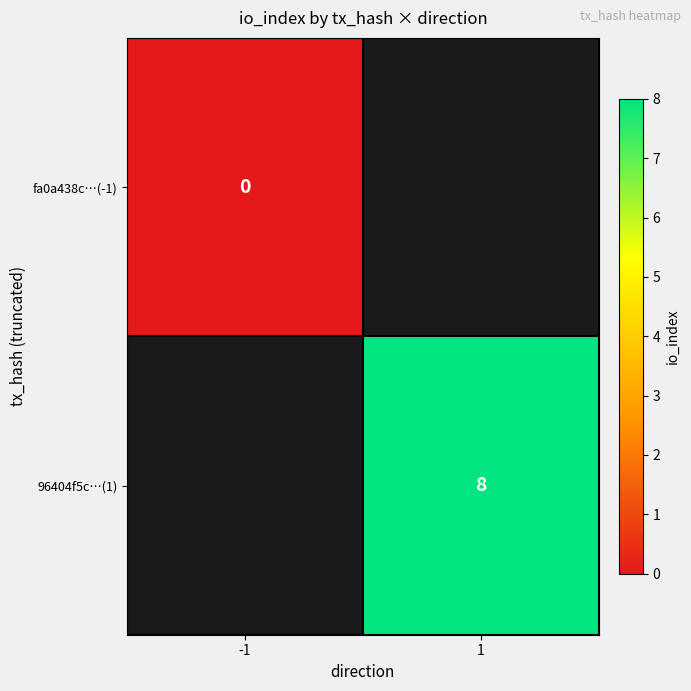

True or false: 96404f5c…(1) has a value of 4 at 1.

False